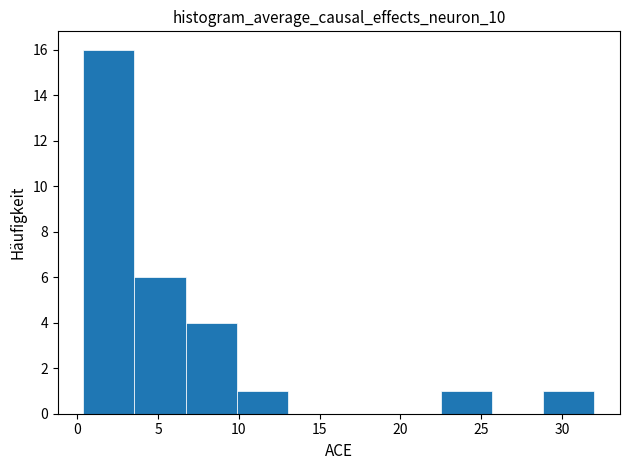

Reading left to right, transcribe this chart: for each bar, give the range it covers on the x-axis and its height. Neither the bar edges nor the heights are printed on the chart, so give them approximately, as read against the axes.

0.5 to 3.5: 16
3.5 to 6.5: 6
6.5 to 10.0: 4
10.0 to 13.0: 1
13.0 to 16.0: 0
16.0 to 19.5: 0
19.5 to 22.5: 0
22.5 to 25.5: 1
25.5 to 29.0: 0
29.0 to 32.0: 1